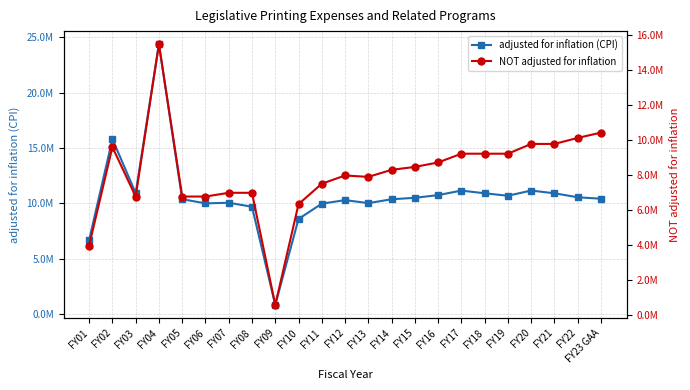

The value of NOT adjusted for inflation at FY07 is 6980895. True or false?

True